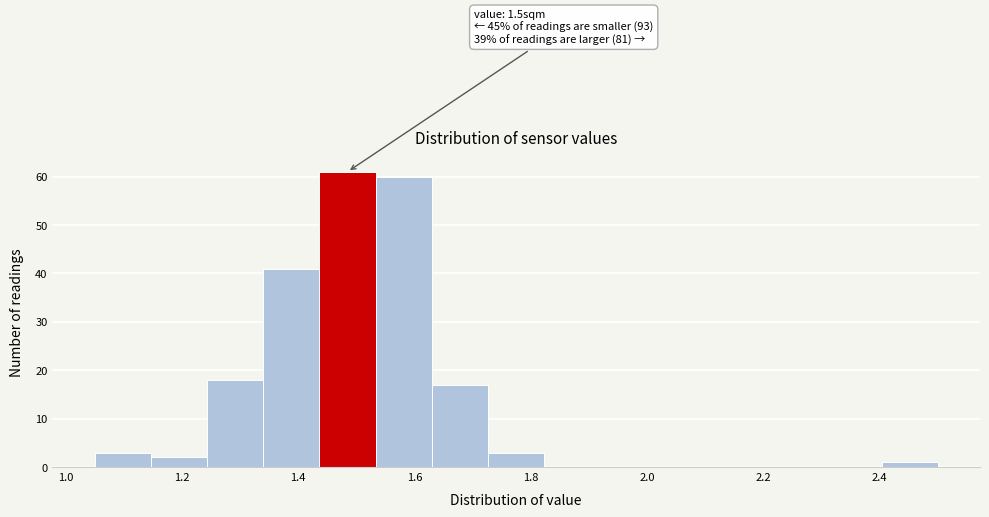

Over which range of the x-axis is the bar tallest?

1.44 to 1.54